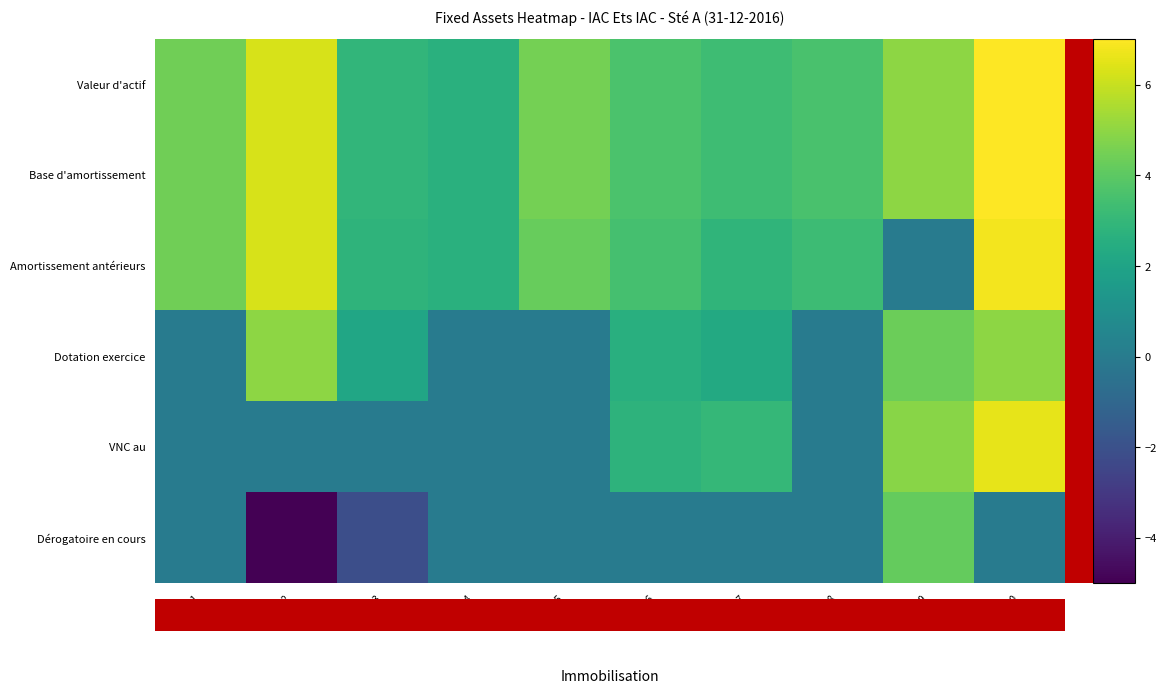

Rank the series by their maximum value, from lowest to highest.

Dérogatoire en cours, Dotation exercice, VNC au, Amortissement antérieurs, Valeur d'actif, Base d'amortissement